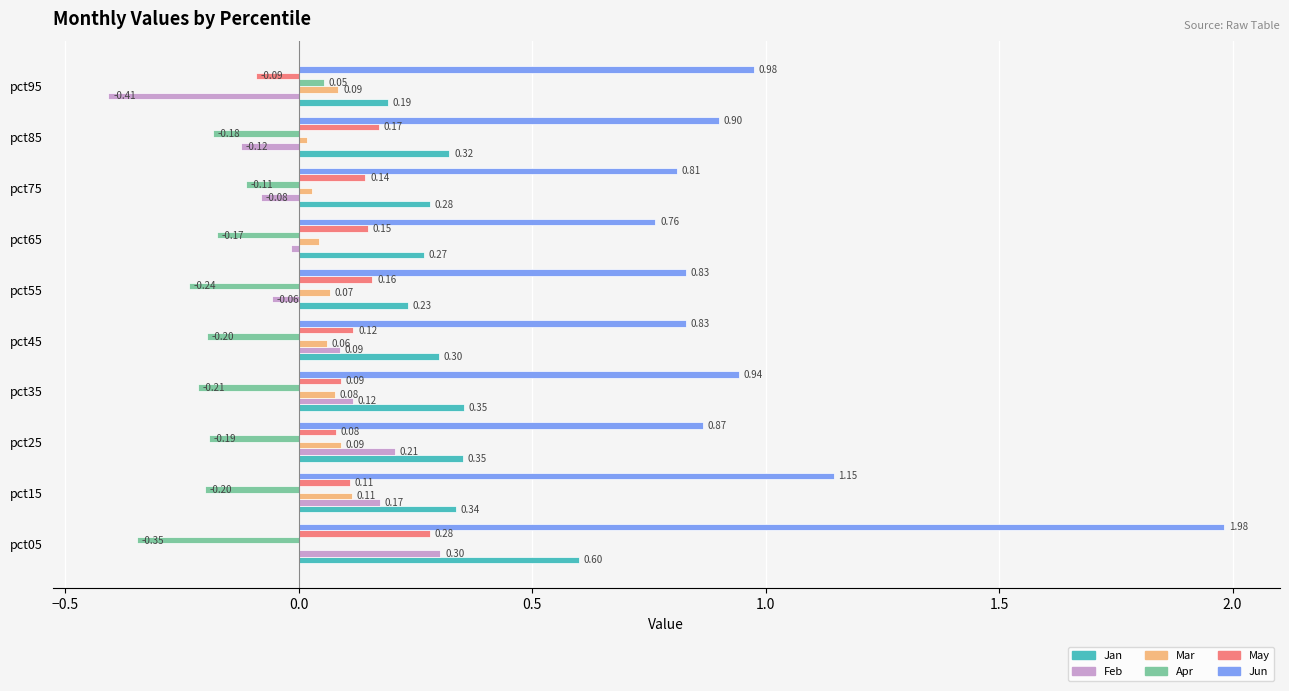

Is the value of Mar at pct45 greater than the value of Apr at pct45?

Yes